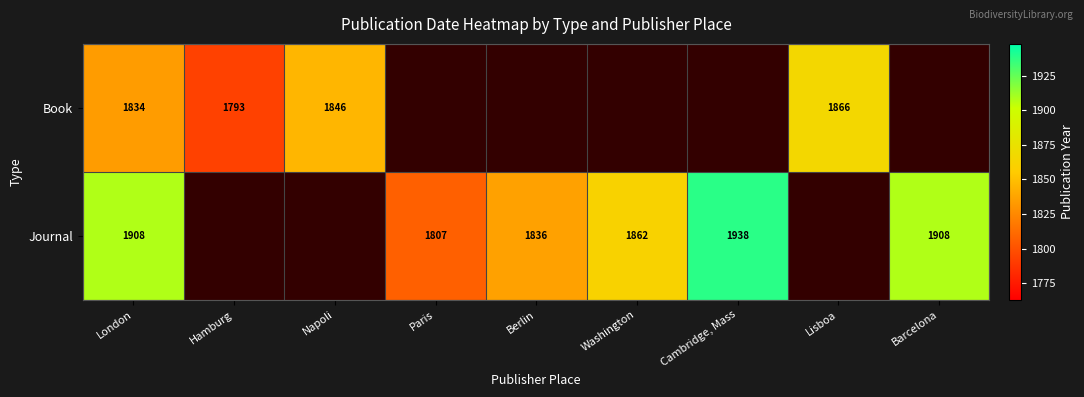

How many categories are shown in the chart?

9